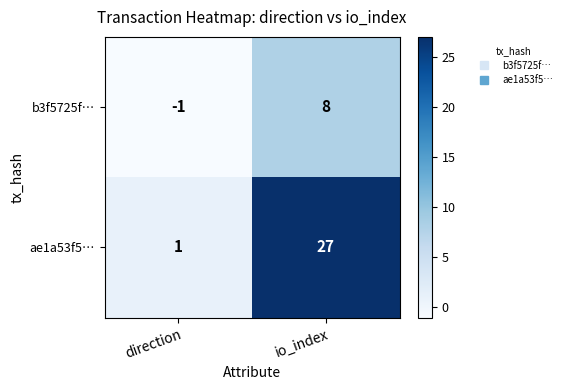

The value of b3f5725f… at io_index is 5. True or false?

False